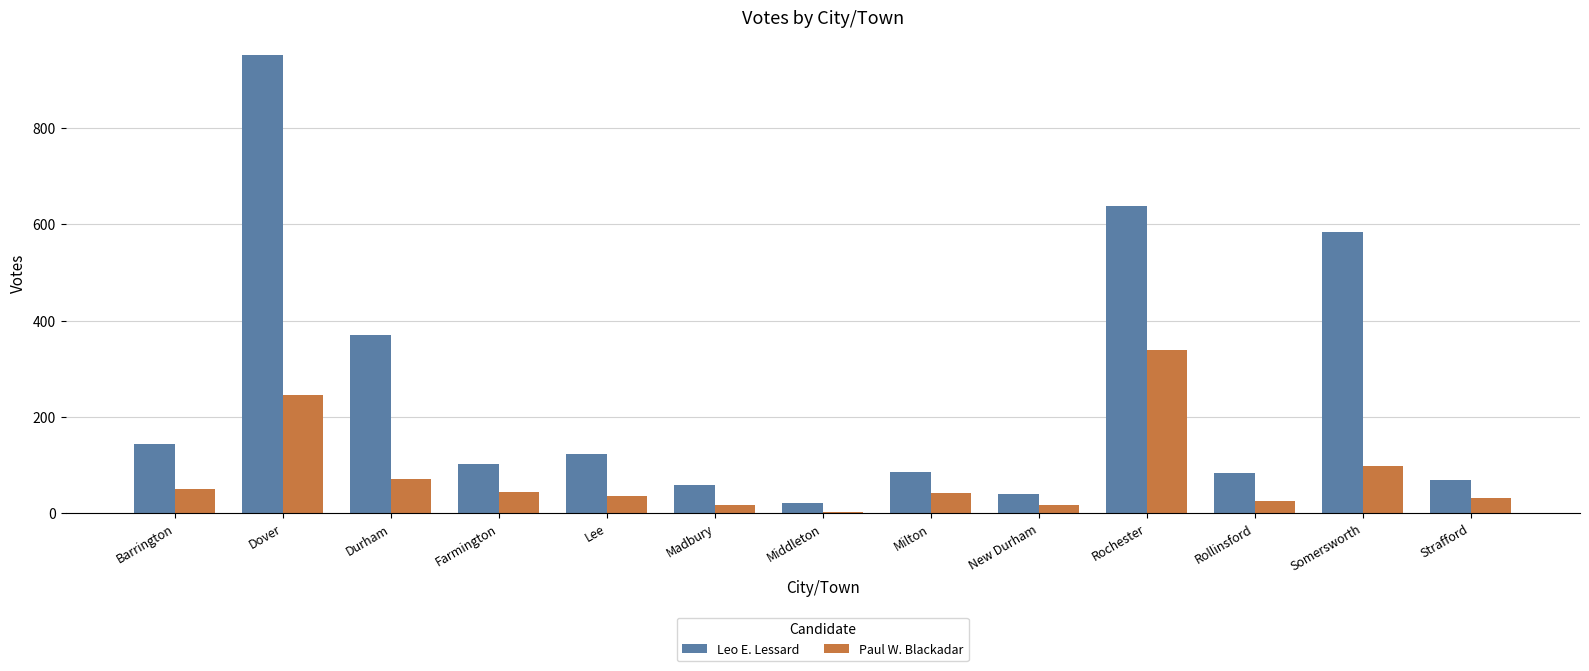

Which series has the largest total across all categories?

Leo E. Lessard